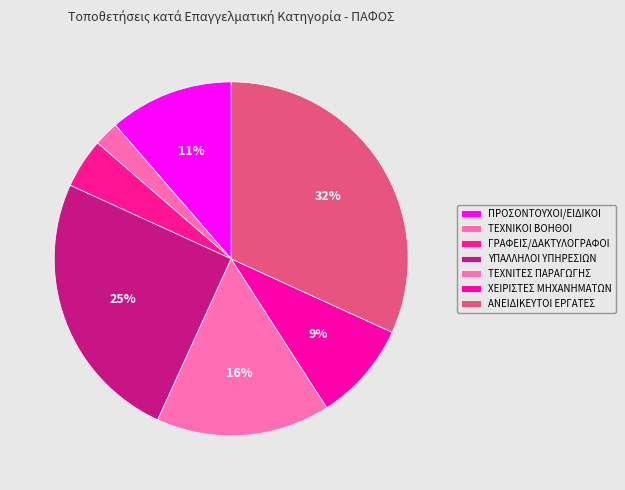

How many slices are in this pie chart?

7